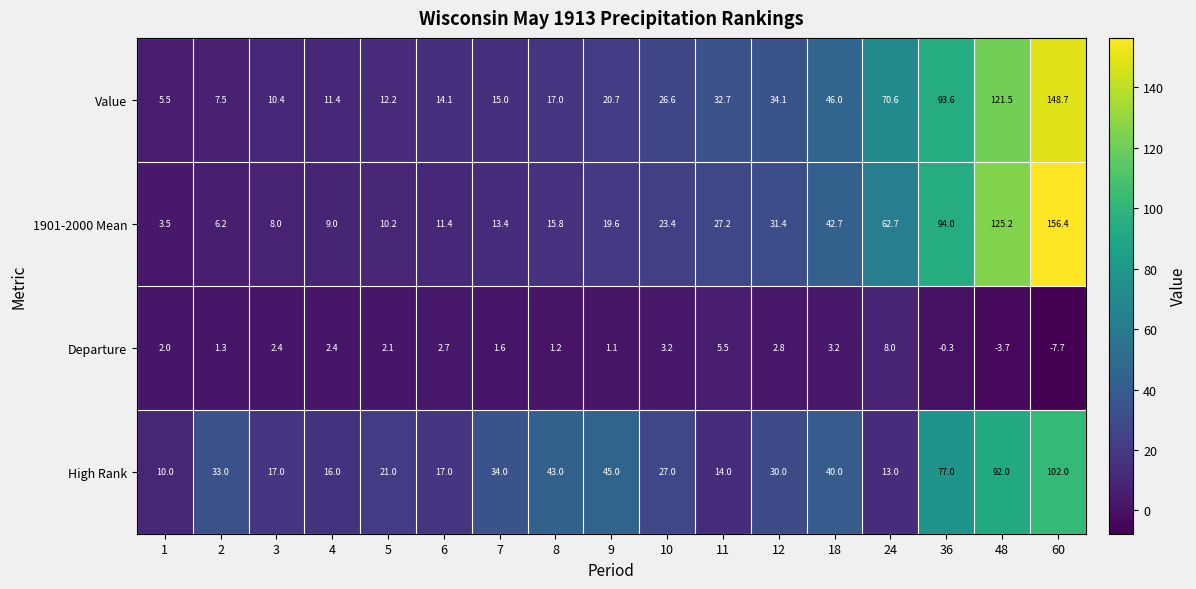

Rank the categories by Value value from lowest to highest.

1, 2, 3, 4, 5, 6, 7, 8, 9, 10, 11, 12, 18, 24, 36, 48, 60